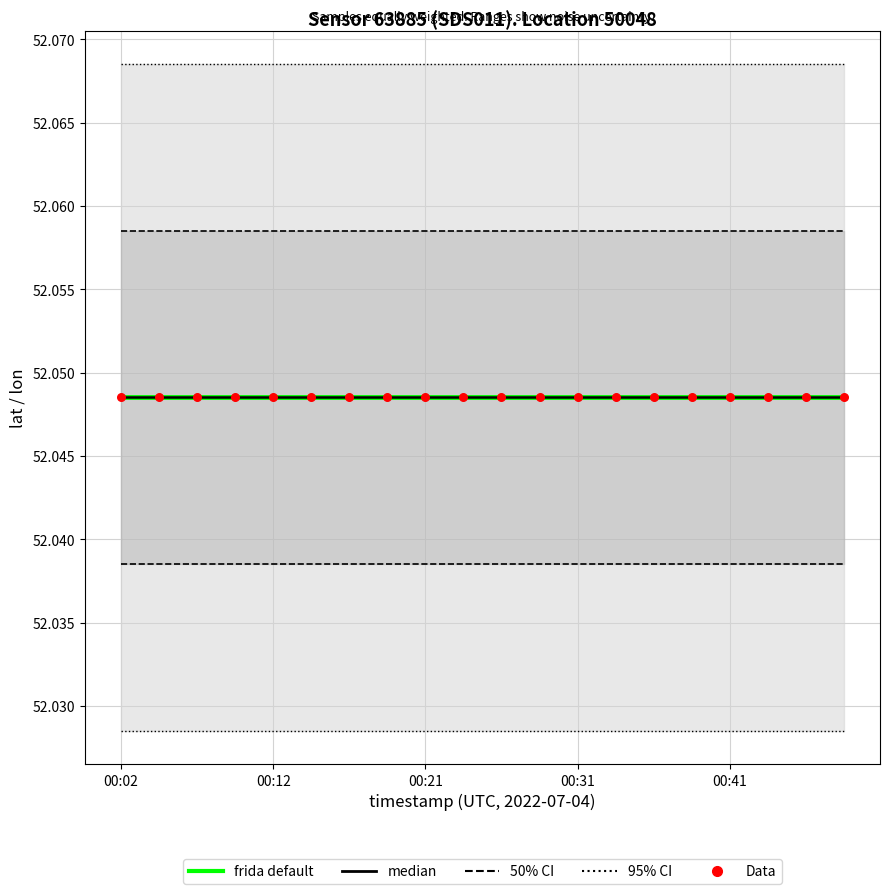

At which category is the sum across all series the highest?

00:02